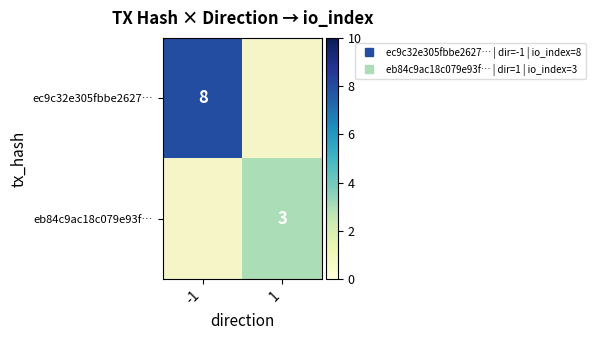

Is it true that ec9c32e305fbbe2627… equals 5.1 at -1?

False